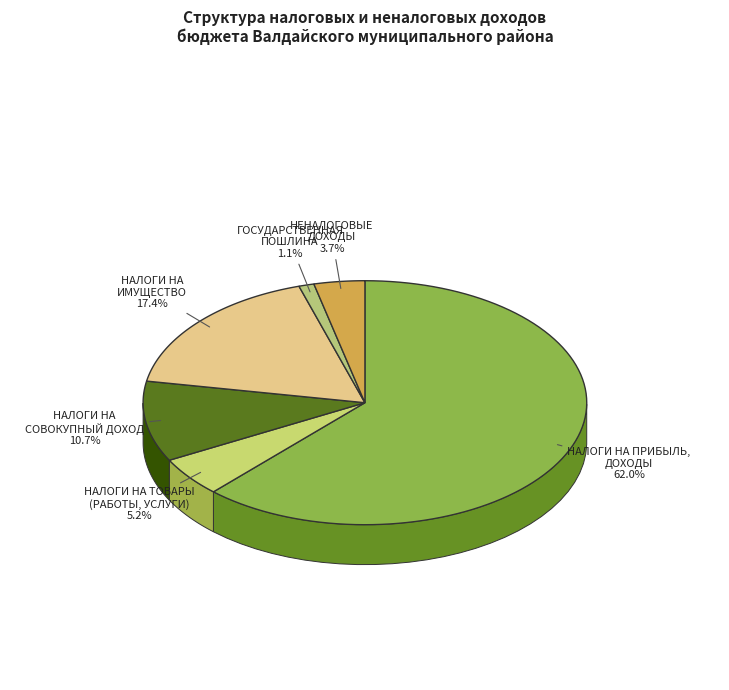

Which slice is the largest?

НАЛОГИ НА ПРИБЫЛЬ, ДОХОДЫ